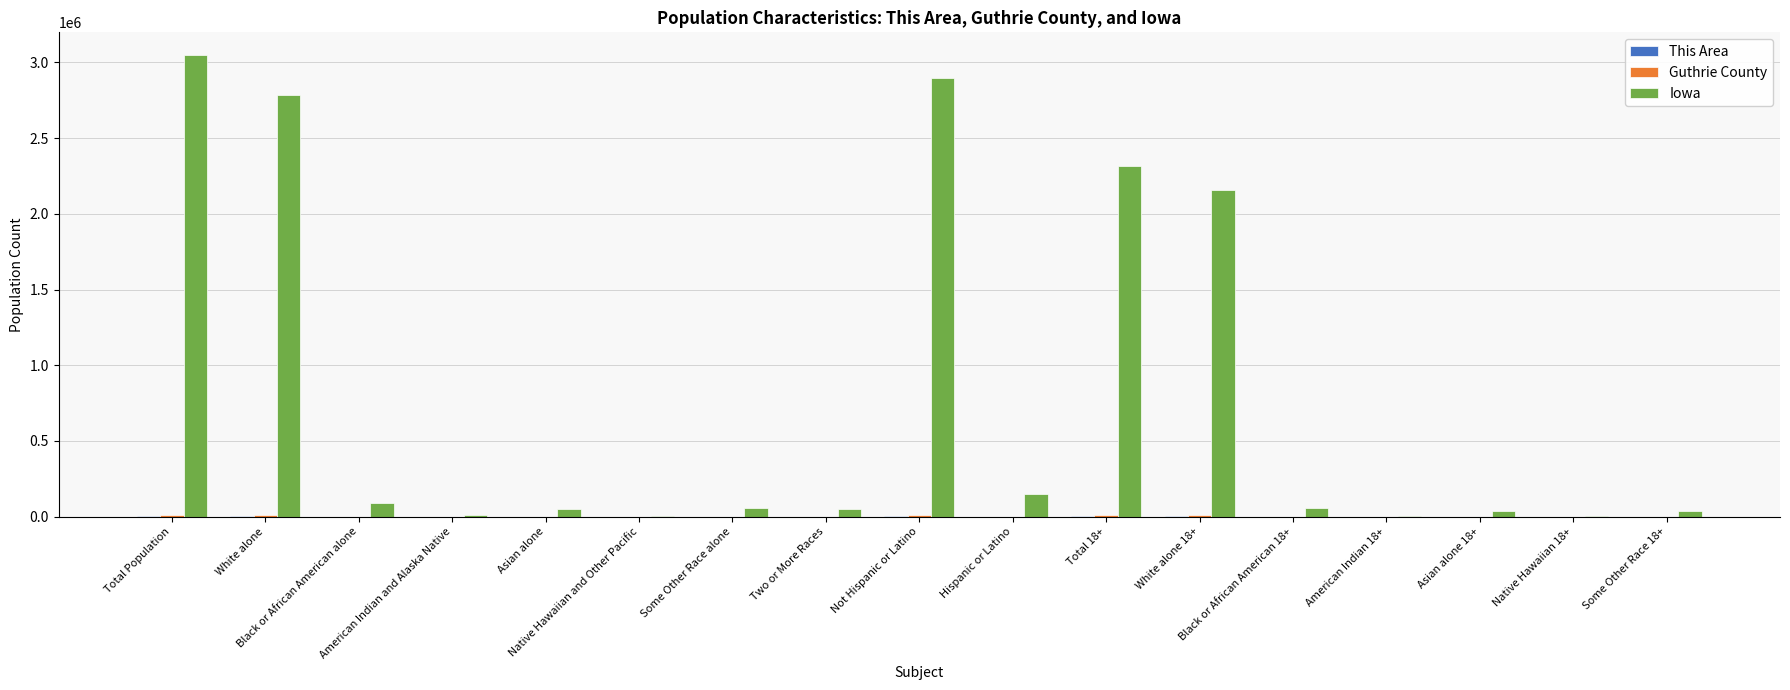

What is the maximum value shown in the chart?

3046355